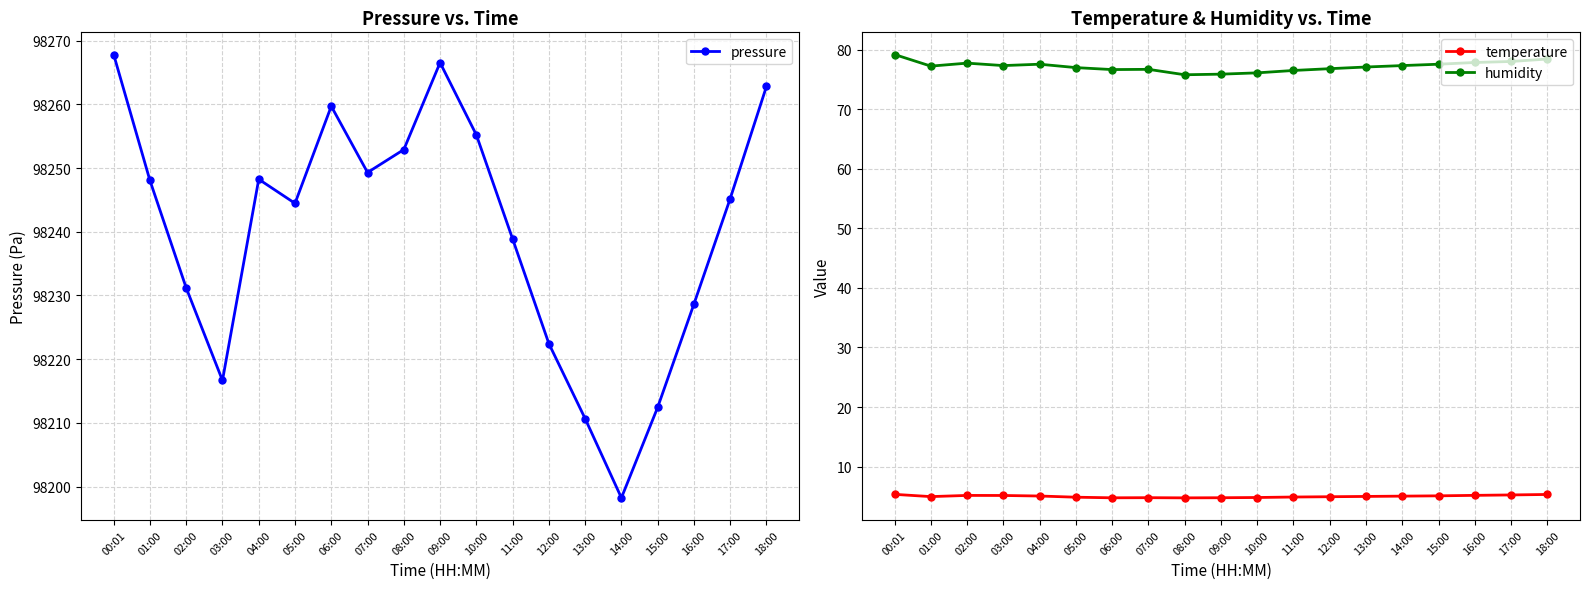

How many values in the humidity series exceed 77?

11